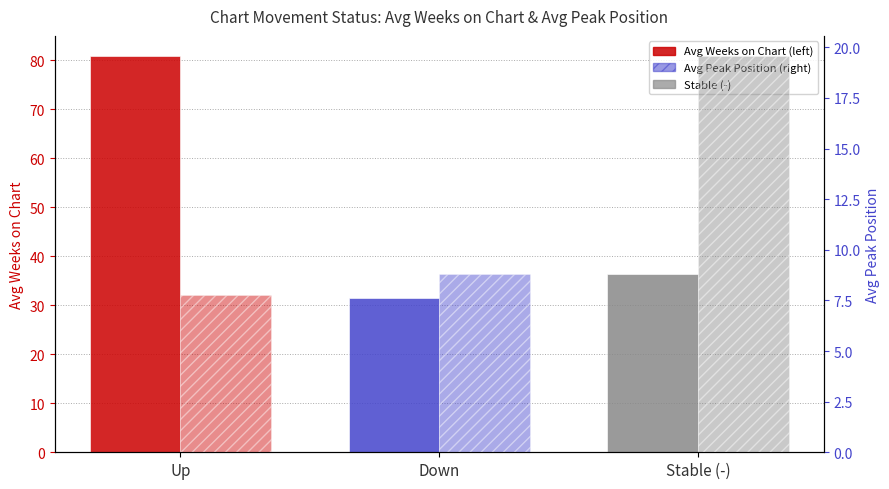

At which category does the chart reach its peak across all series?

Up